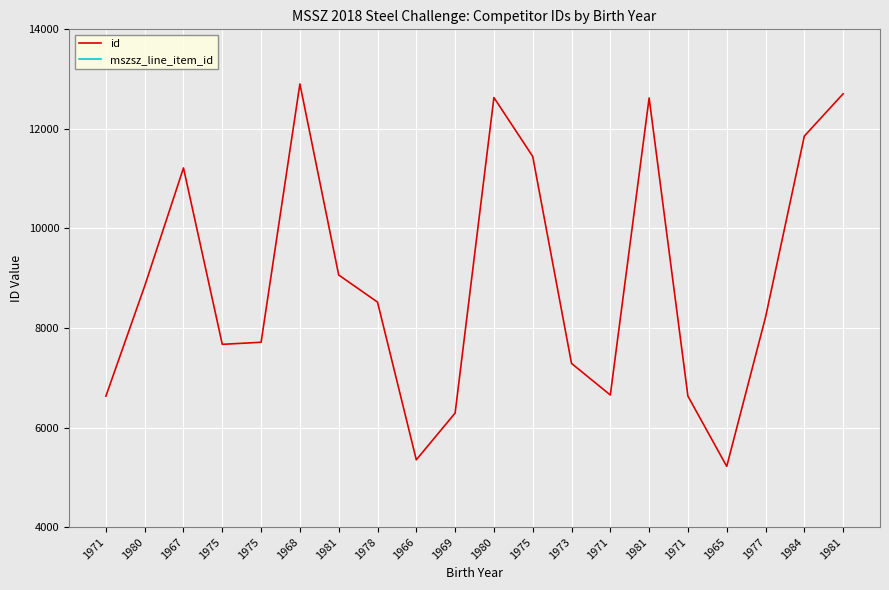

Which has a higher value, 1984 or 1975?

1984